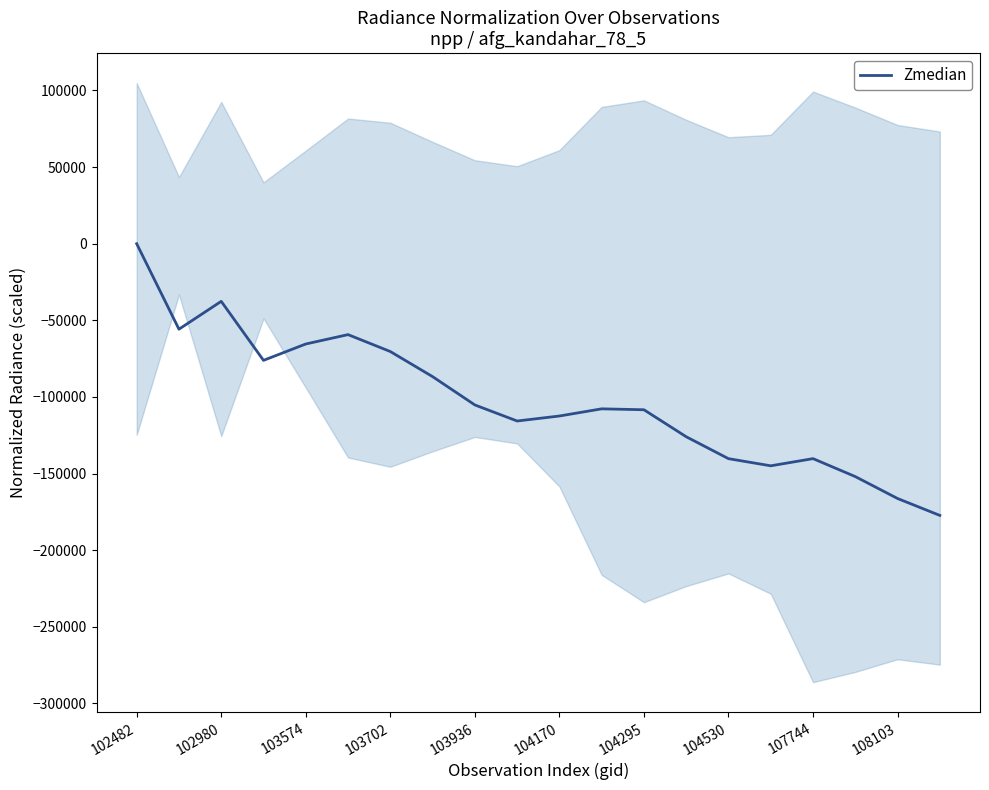

What is the lowest value of the Zmedian series?

-177320.0